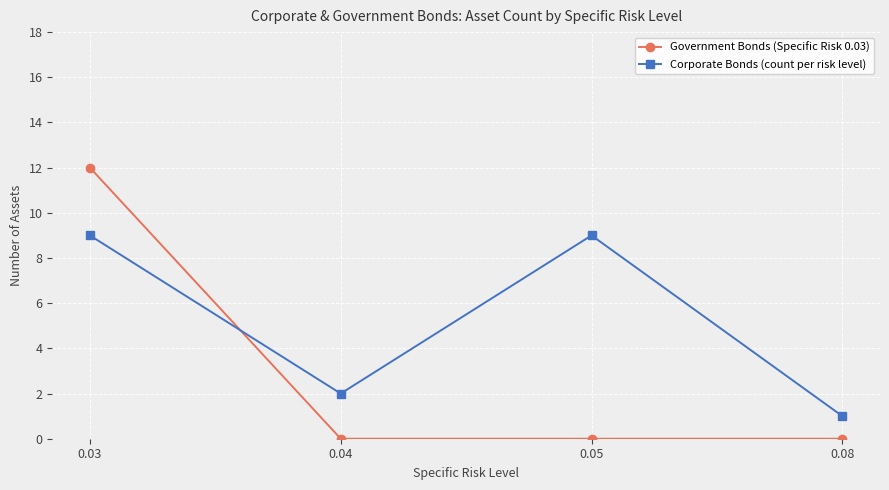

At which category does the chart reach its peak across all series?

0.03